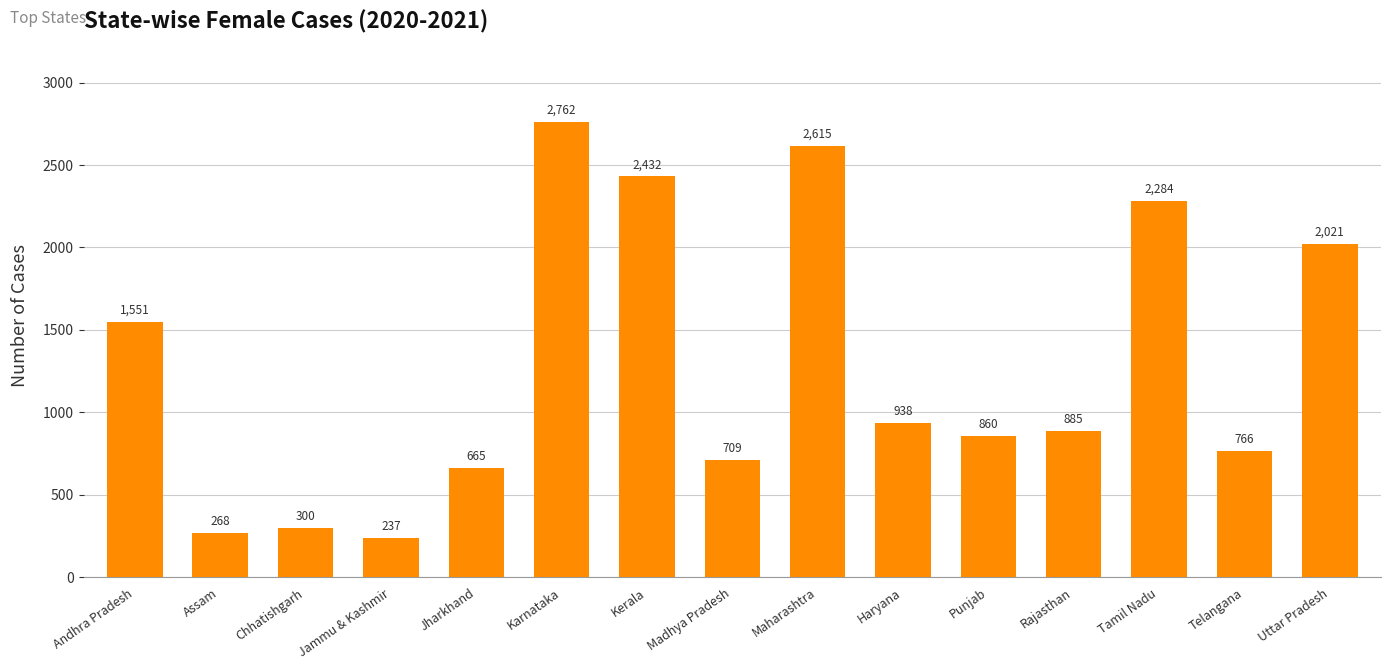

List the labels in order of value, largest first.

Karnataka, Maharashtra, Kerala, Tamil Nadu, Uttar Pradesh, Andhra Pradesh, Haryana, Rajasthan, Punjab, Telangana, Madhya Pradesh, Jharkhand, Chhatishgarh, Assam, Jammu & Kashmir